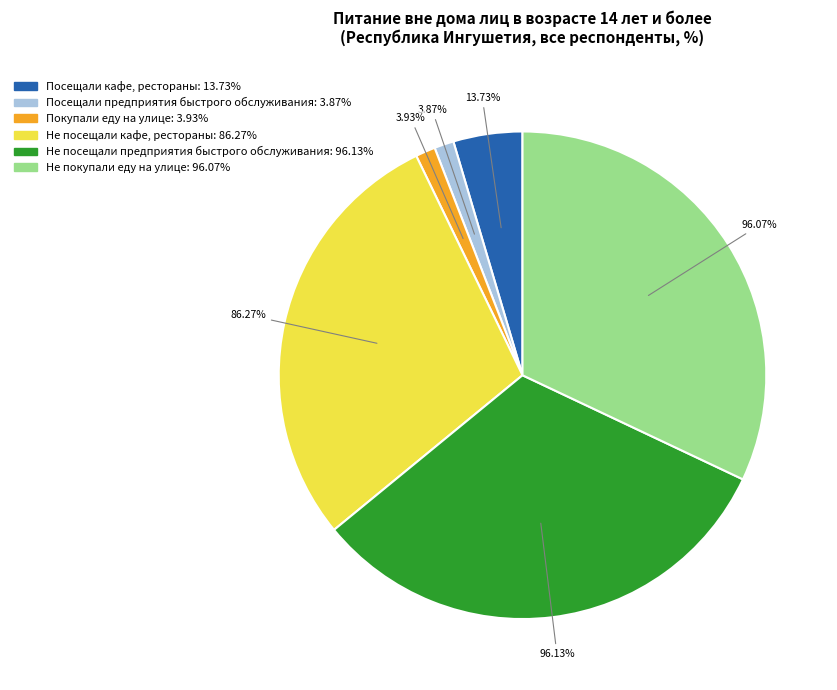

To the nearest percent, what percentage of the pie is посещали предприятия быстрого обслуживания?

1%